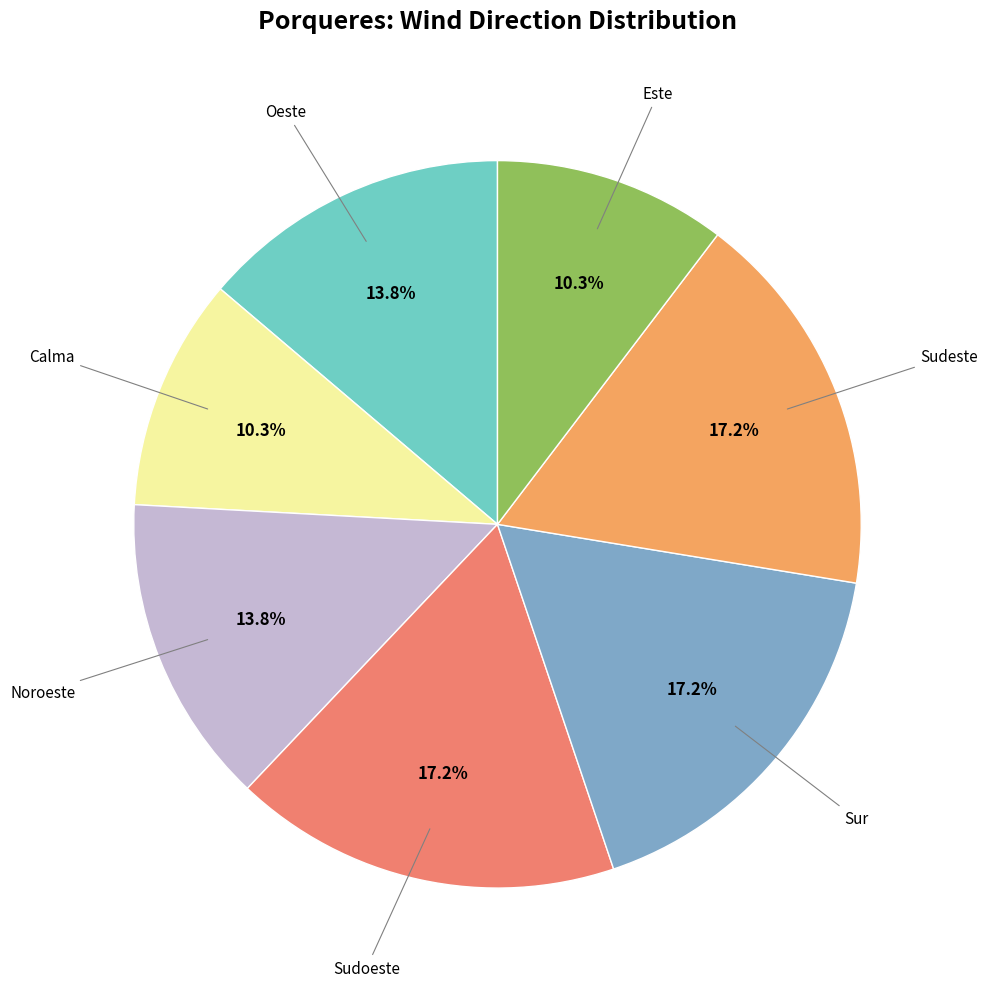

Combined, what portion of the pie is Calma and Sudoeste?

27.6%